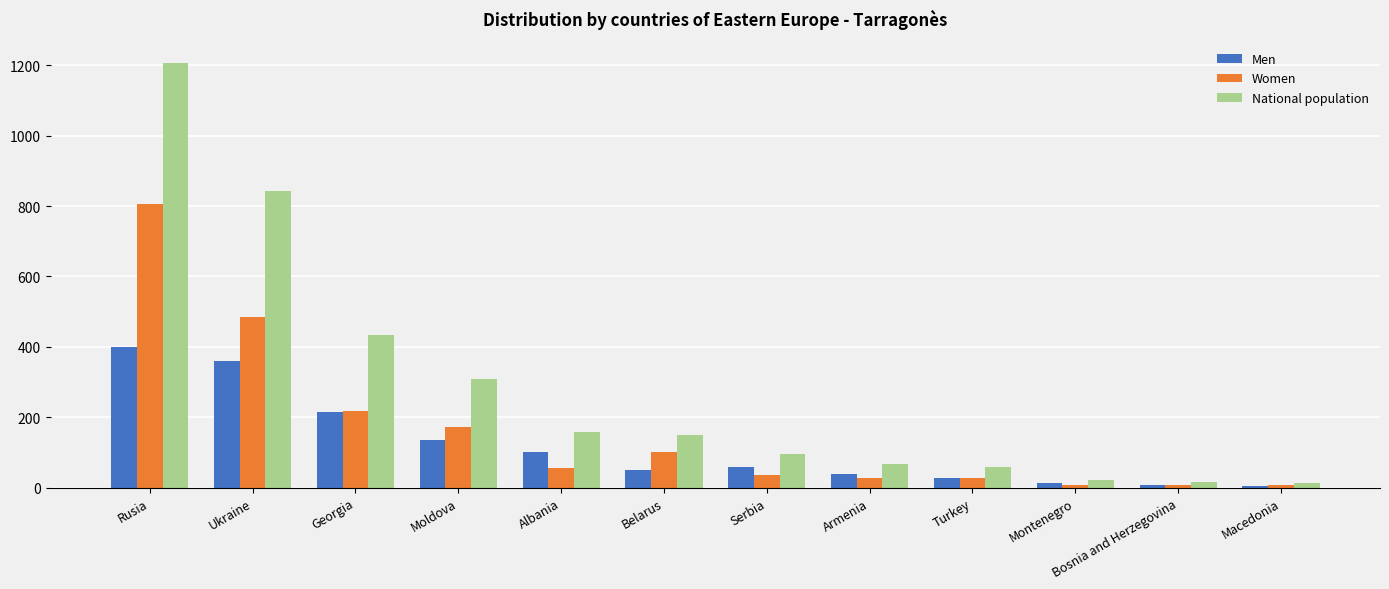

Which series has the largest range (max minus min)?

National population